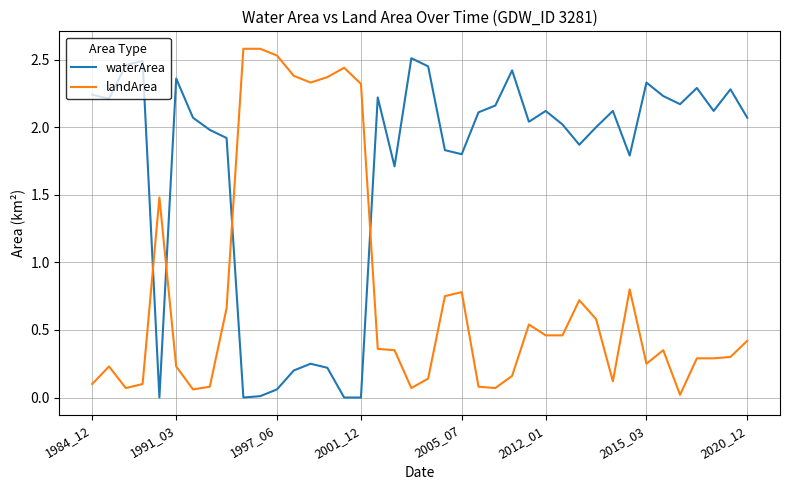

What is the maximum value shown in the chart?

2.6